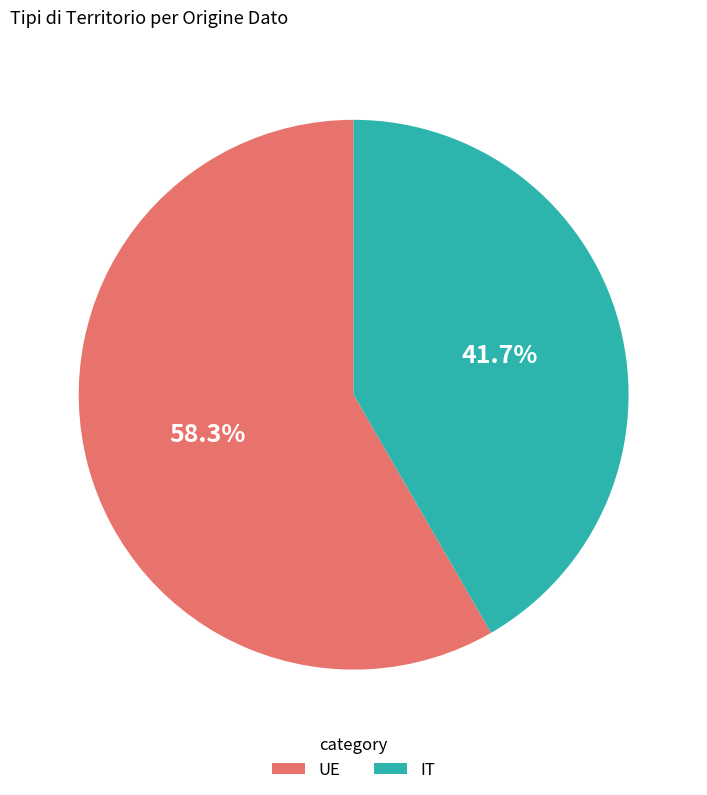

Which slice is the largest?

UE